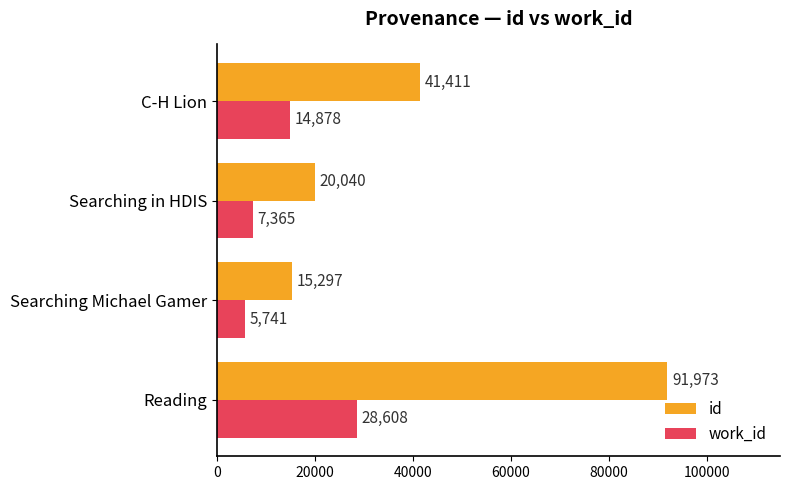

Rank the series by their maximum value, from lowest to highest.

work_id, id